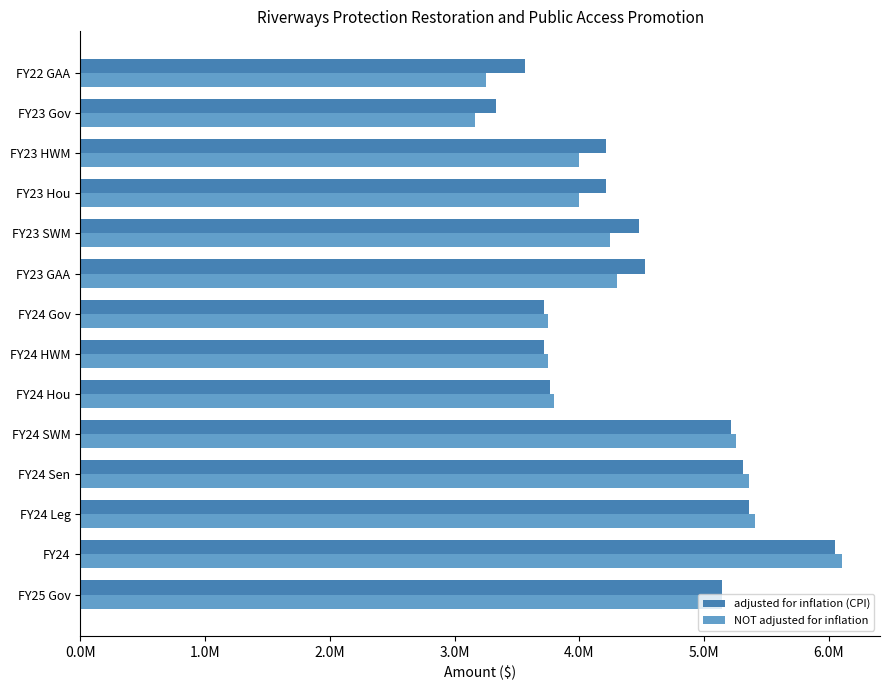

What is the highest value of the NOT adjusted for inflation series?

6105000